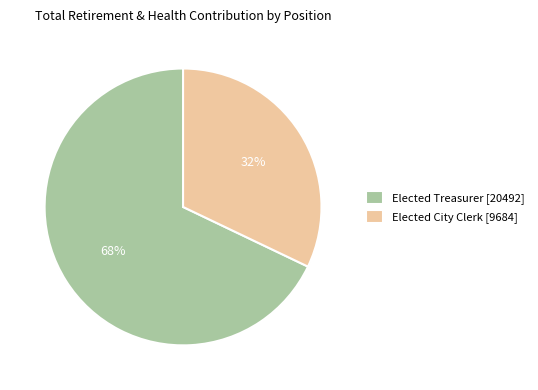

Is the sum of Elected Treasurer and Elected City Clerk greater than half?

Yes